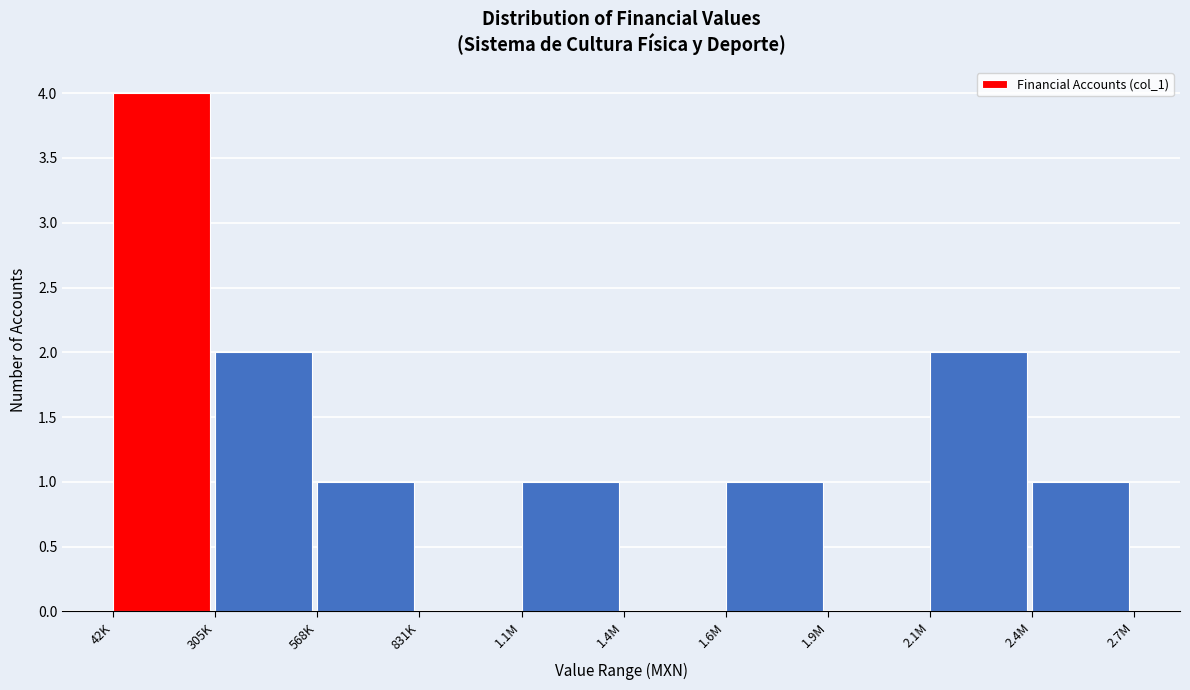

Reading right to left, what are all the values shown in this chart?

2.4M=1	2.1M=2	1.9M=0	1.6M=1	1.4M=0	1.1M=1	831K=0	568K=1	305K=2	42K=4